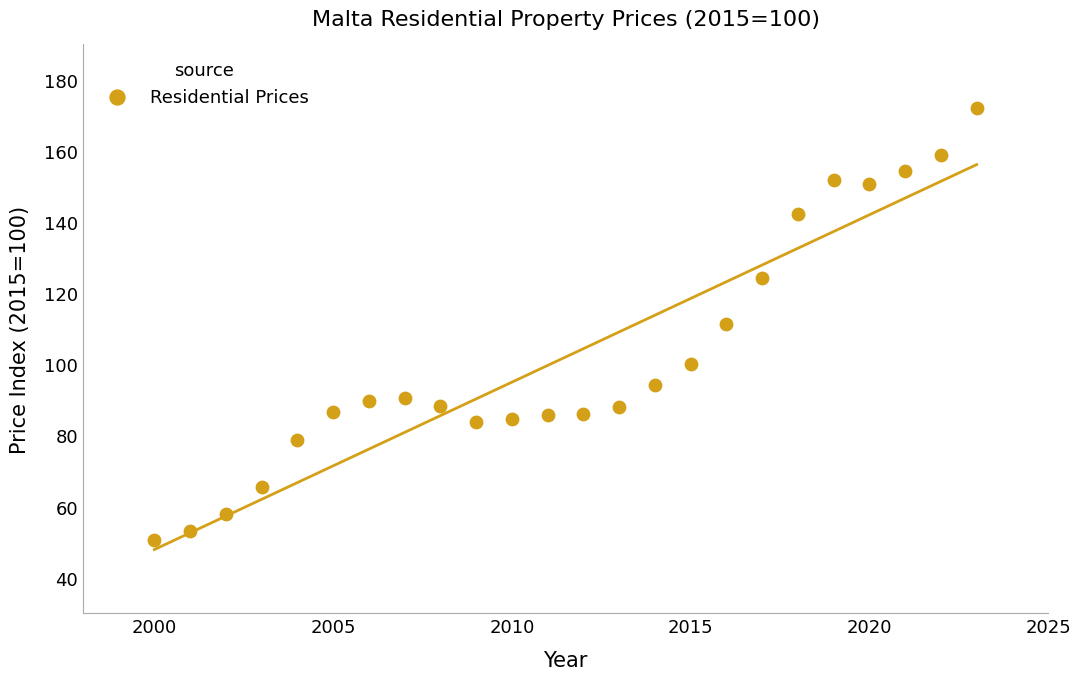

What is the range of X values (max minus min)?

23.0